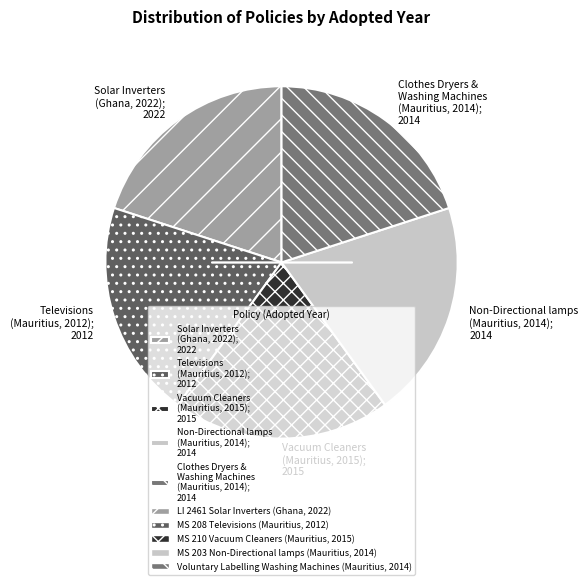

Is there a majority slice in this chart?

No